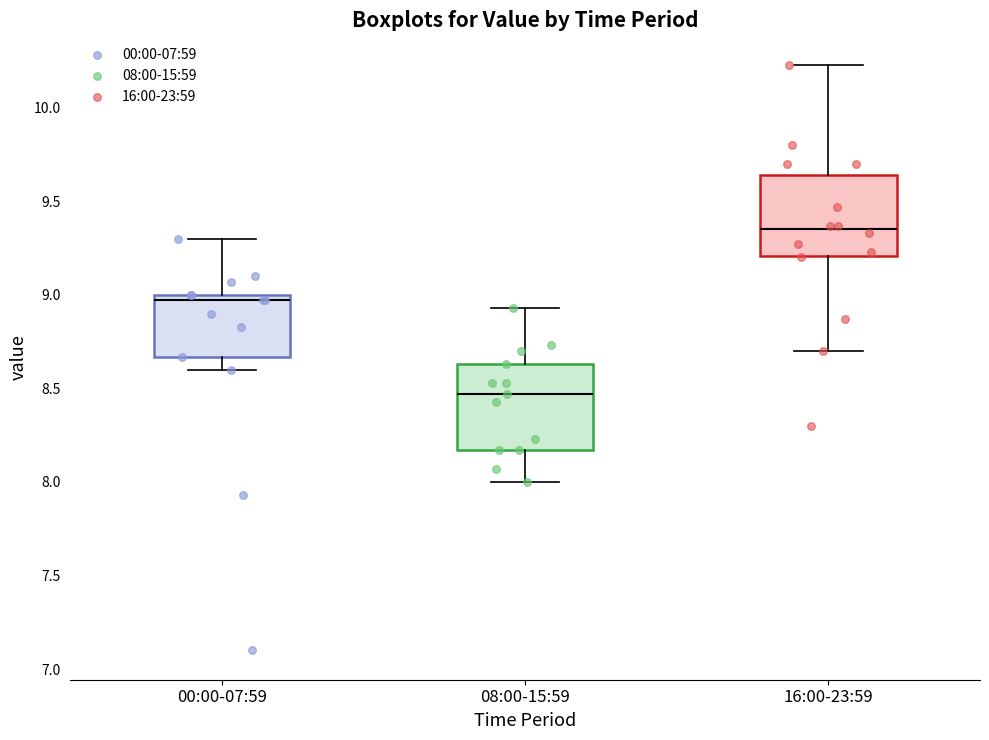

Which box has the highest median line?

16:00-23:59